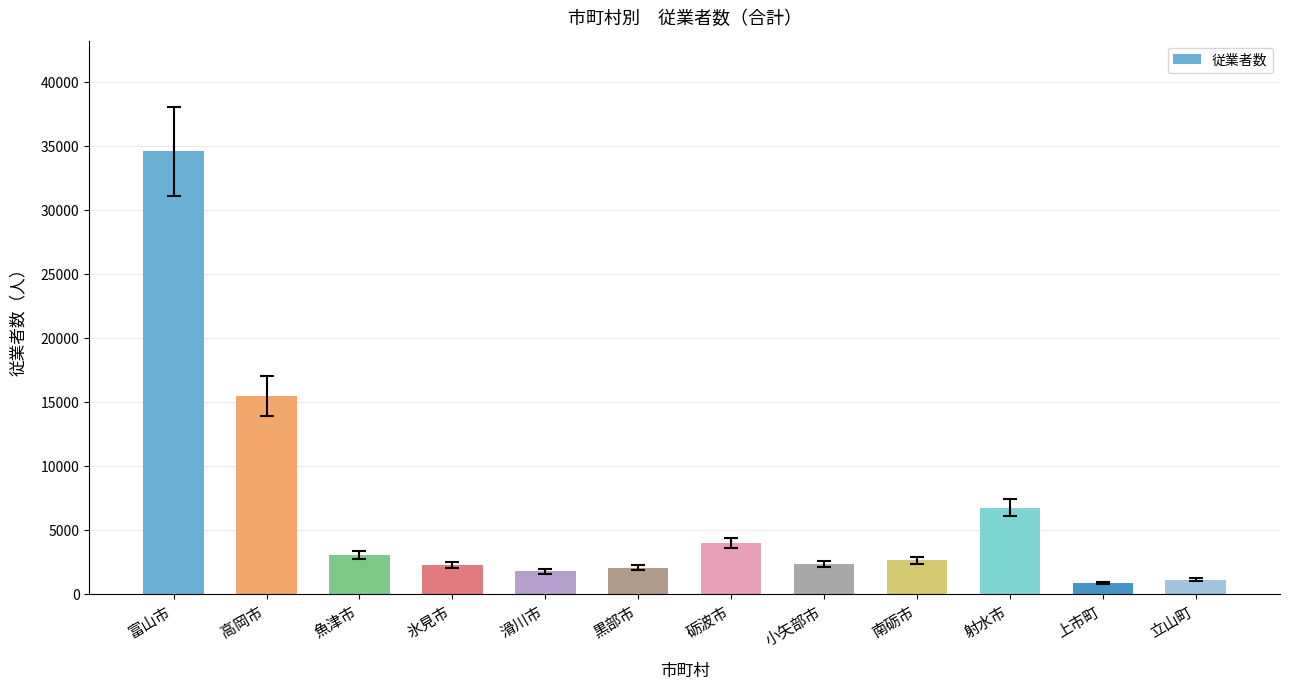

What position from the right is 立山町?

1